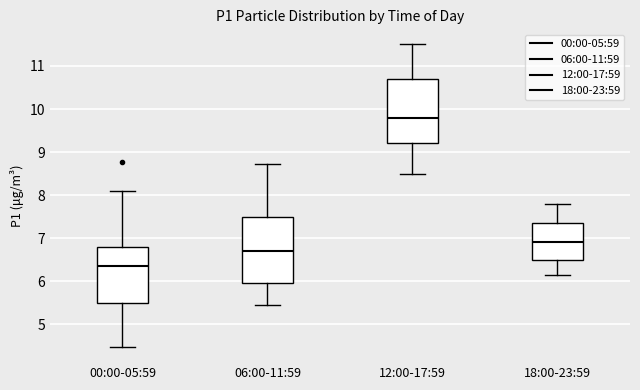

Where does the lower whisker of the box for 12:00-17:59 end on the y-axis? The values are not printed on the chart, so give them approximately, as read against the axis.

8.5